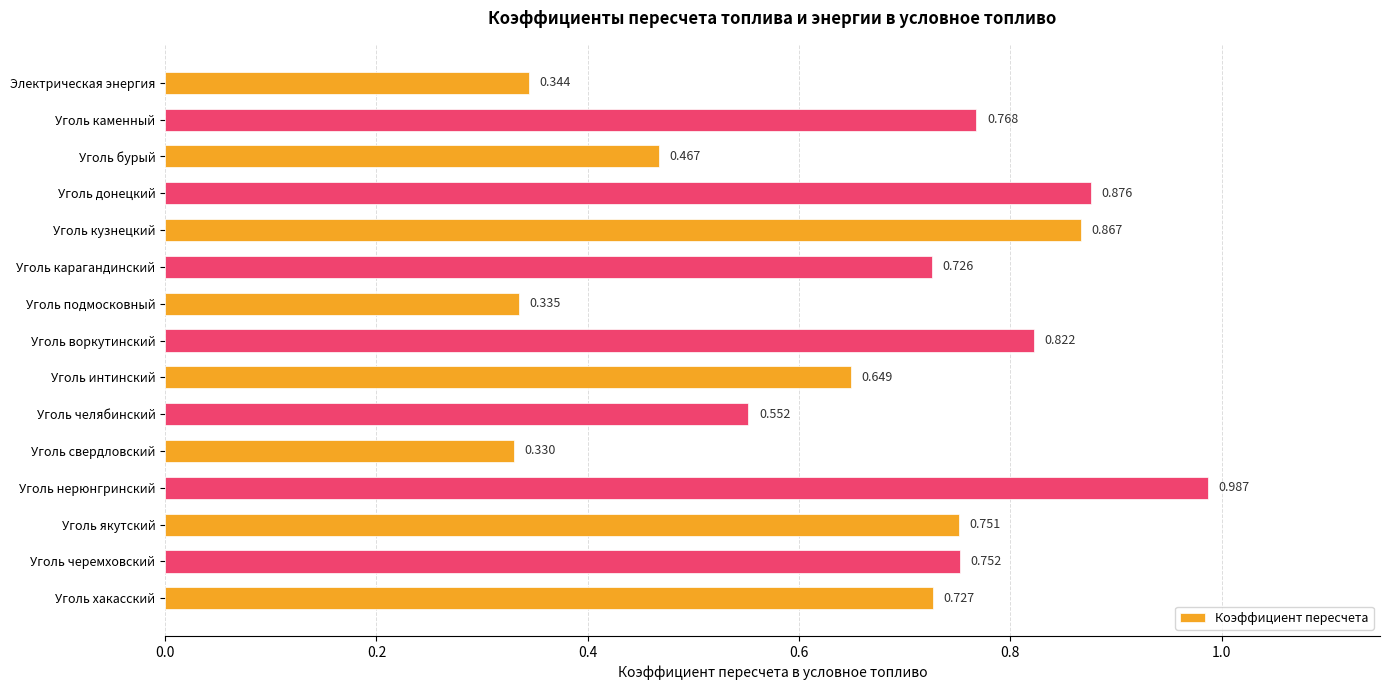

What is the label of the 11th bar from the top?

Уголь свердловский